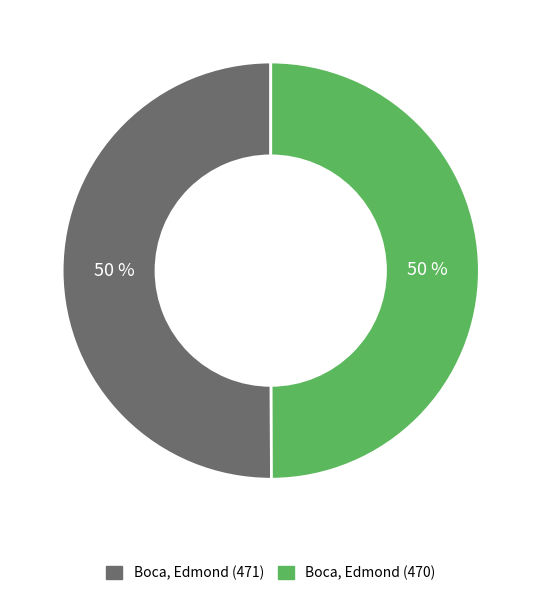

To the nearest percent, what portion does Boca, Edmond (470) represent?

50%